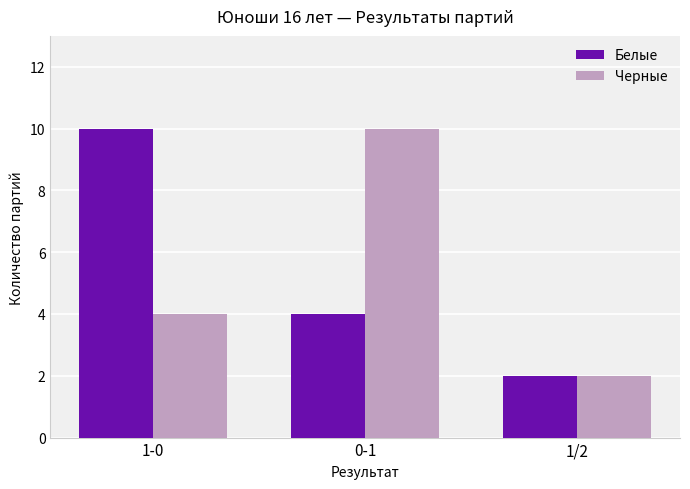

What is the greatest value displayed?

10